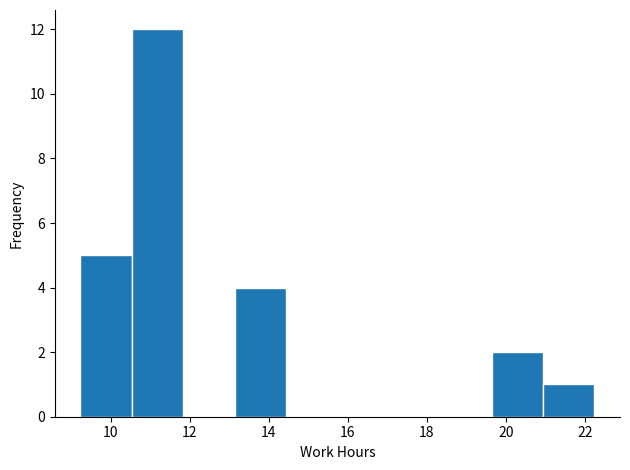

How tall is the bar that spans 19.64 to 20.94 on the x-axis? Neither the bar edges nor the heights are printed on the chart, so give them approximately, as read against the axes.

2